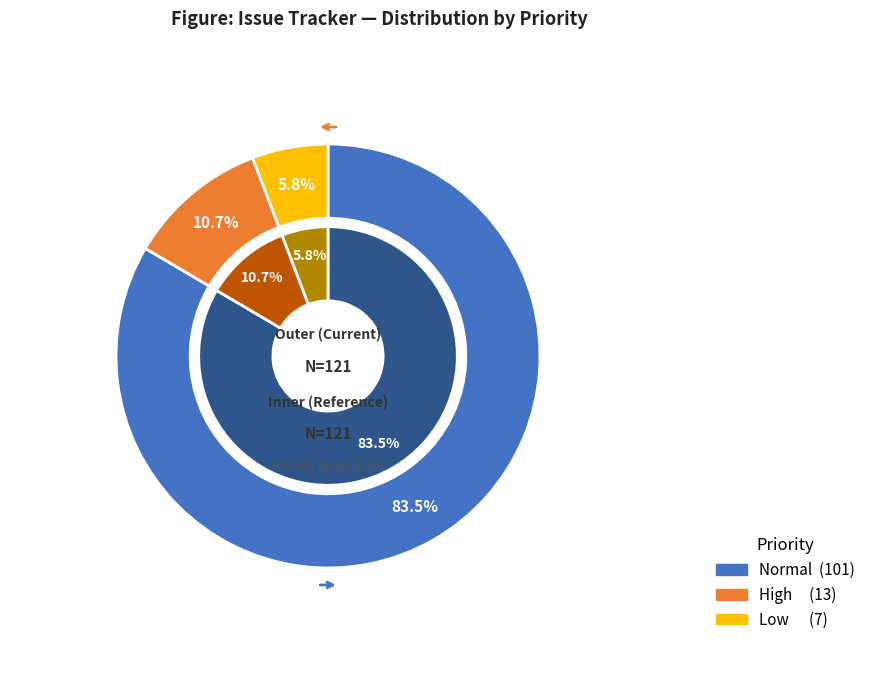

Which slice is the smallest?

Low